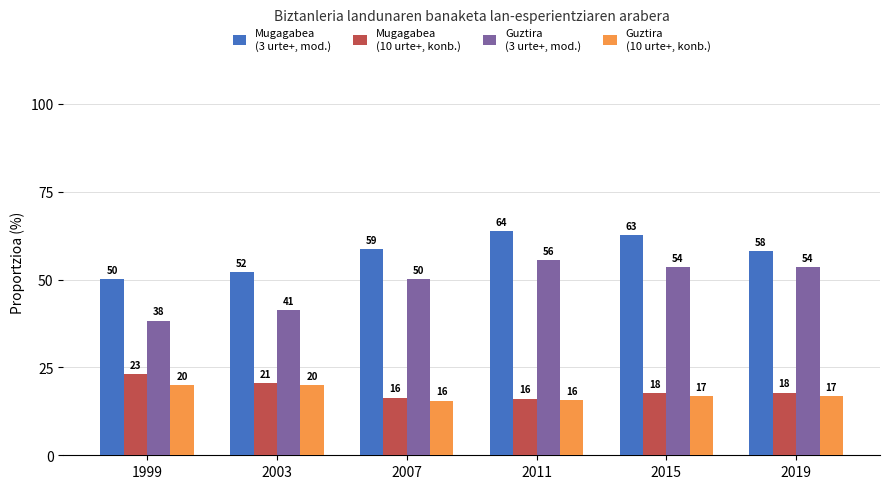

Are the bars horizontal?

No